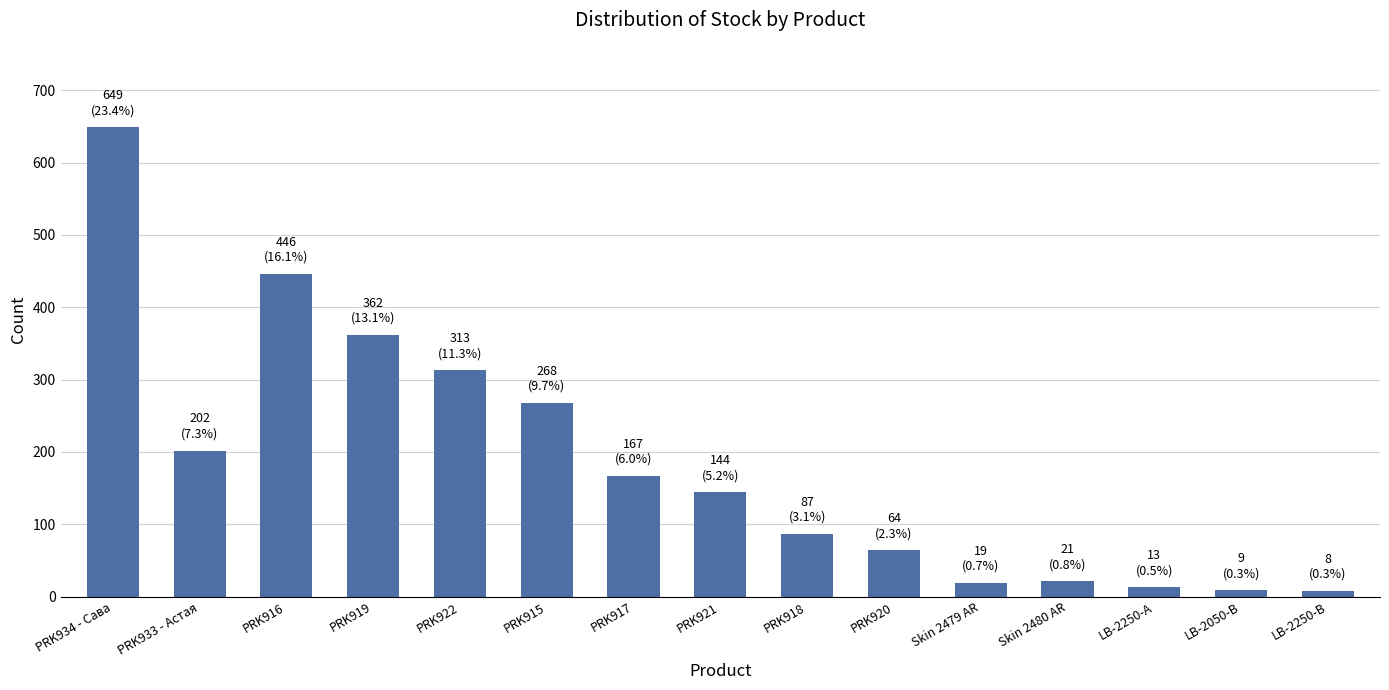

What is the average value?

185